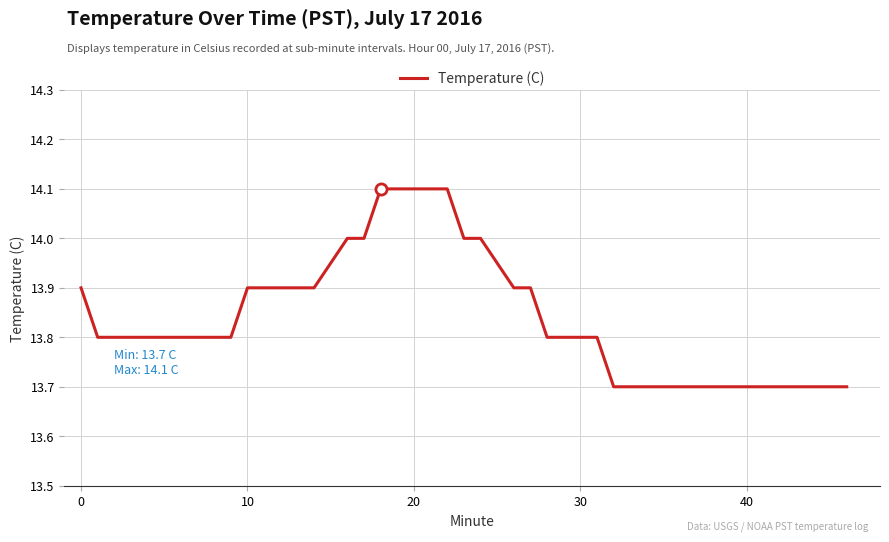

What is the difference between the maximum and minimum values?

0.4